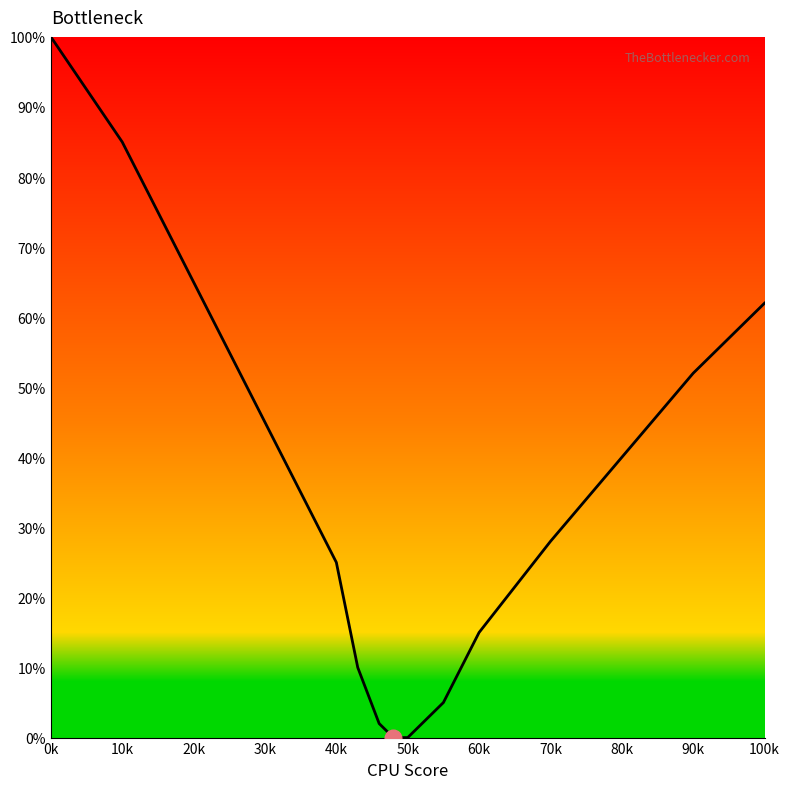

What is the difference between the second highest and minimum values?

85